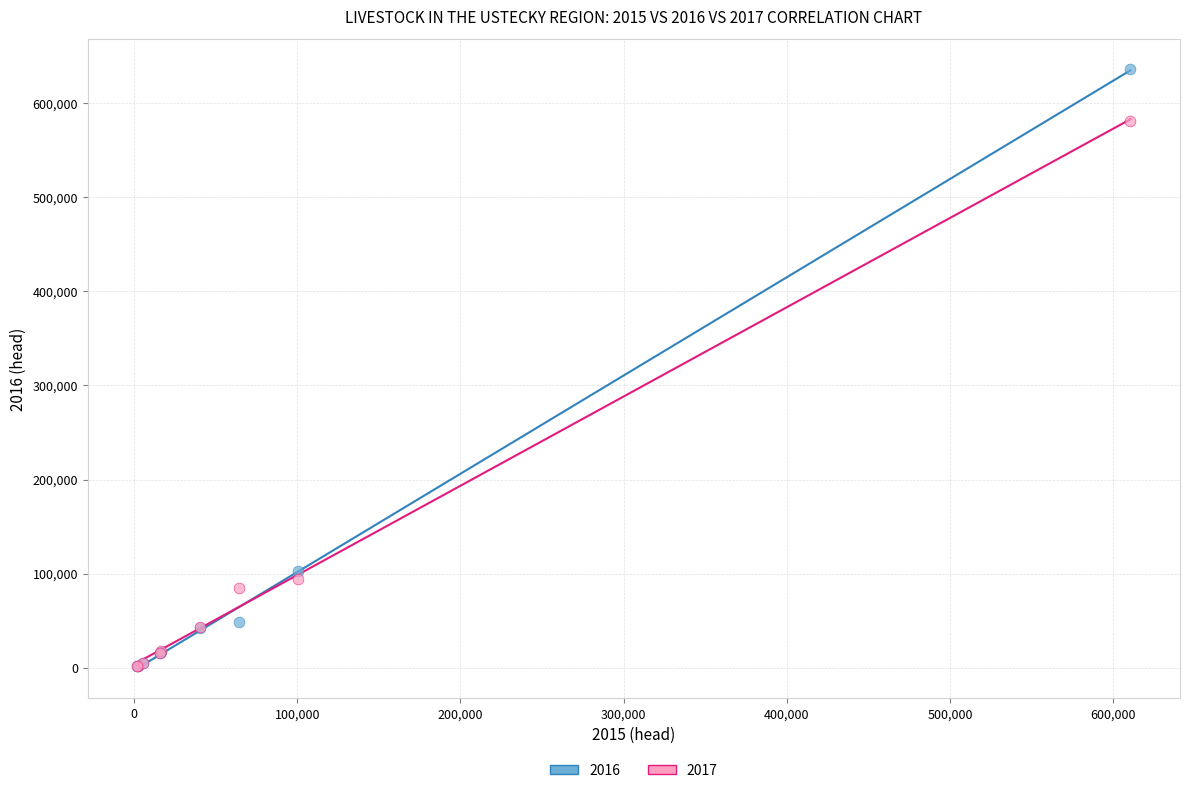

What are all the series names shown in the legend?

2016, 2017